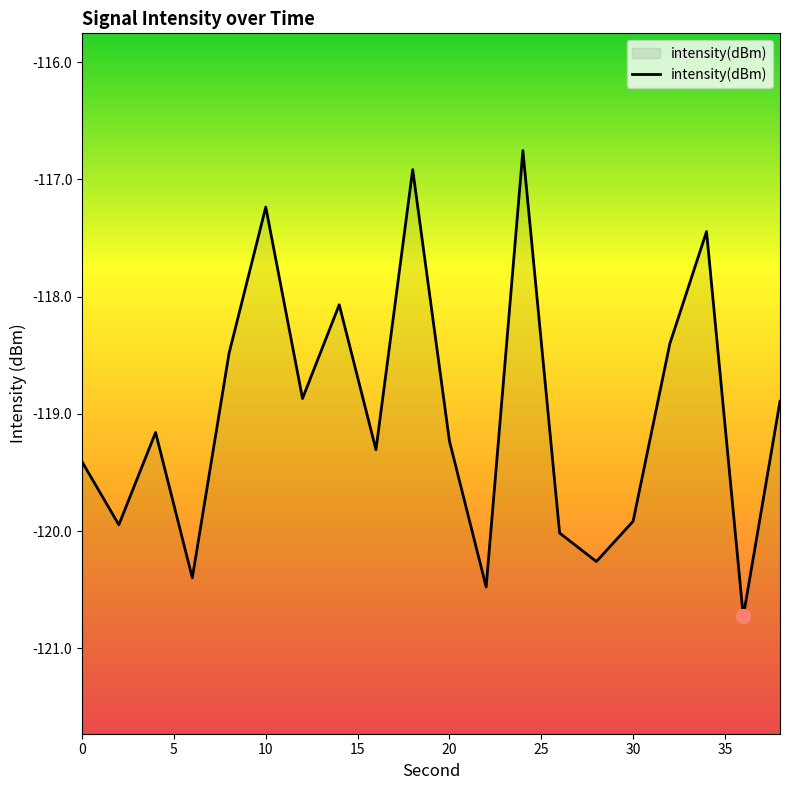

The chart shows a value of -174.9 at 10. True or false?

False